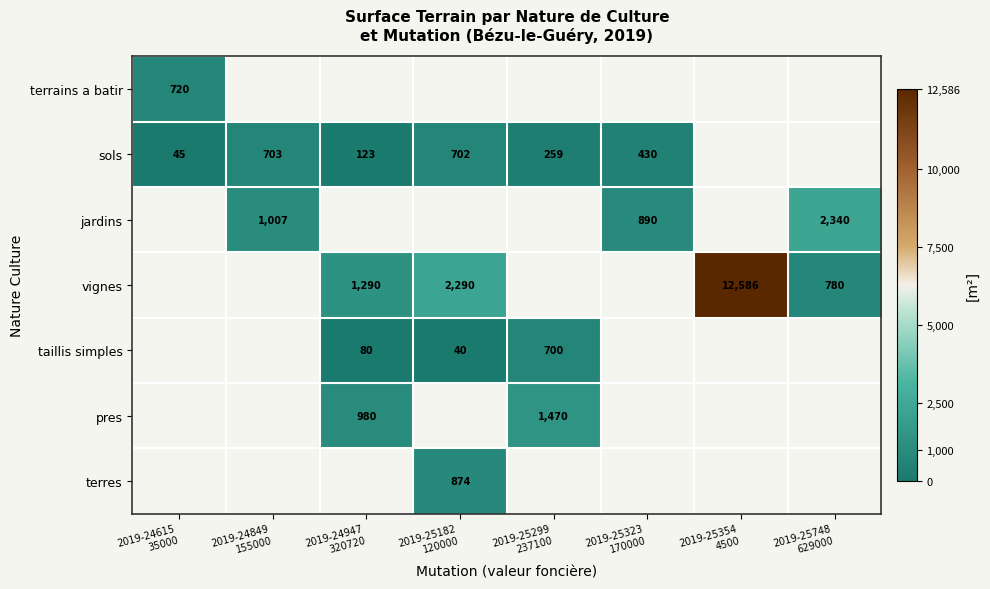

Which label corresponds to the smallest value in the chart?

2019-25182
120000